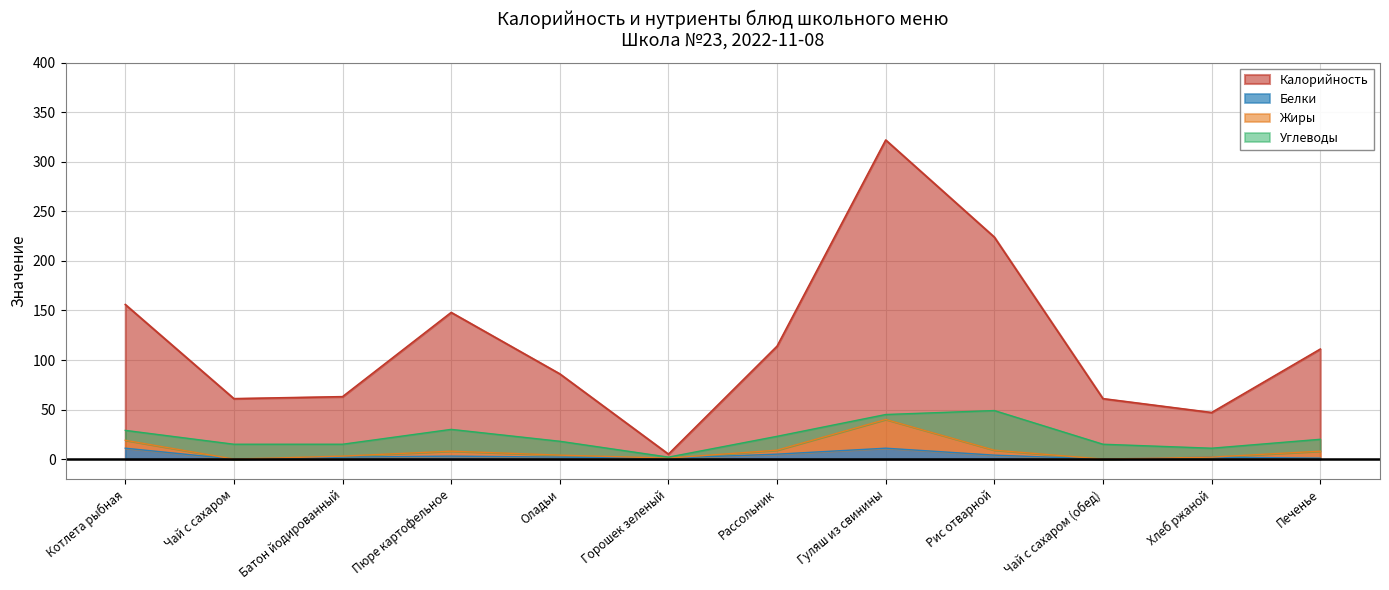

How many data points in Белки are less than 2?

4